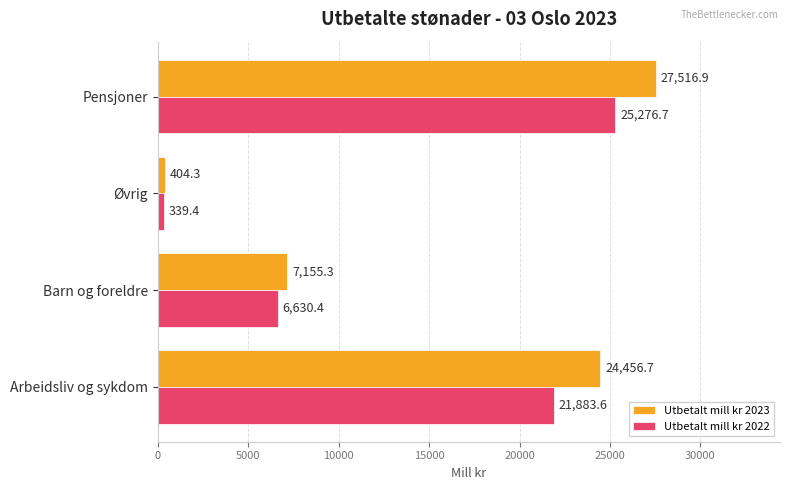

What is the spread (max minus min) of values at Øvrig?

64.9